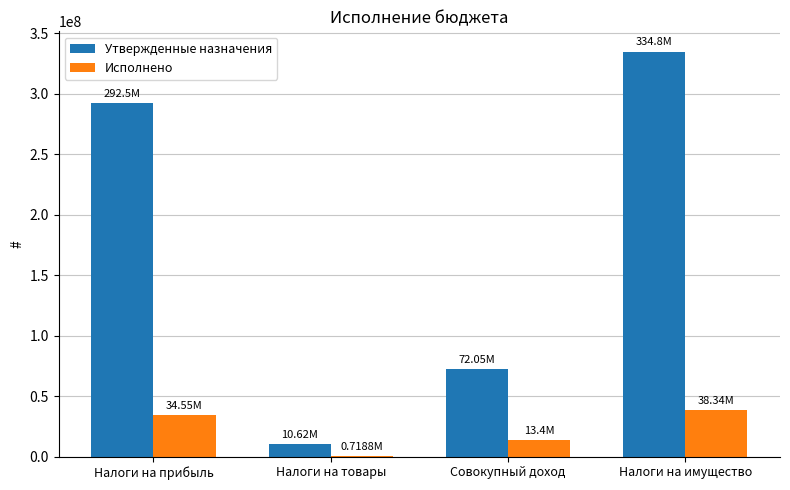

Is the value of Утвержденные назначения at Налоги на товары greater than the value of Исполнено at Налоги на прибыль?

No